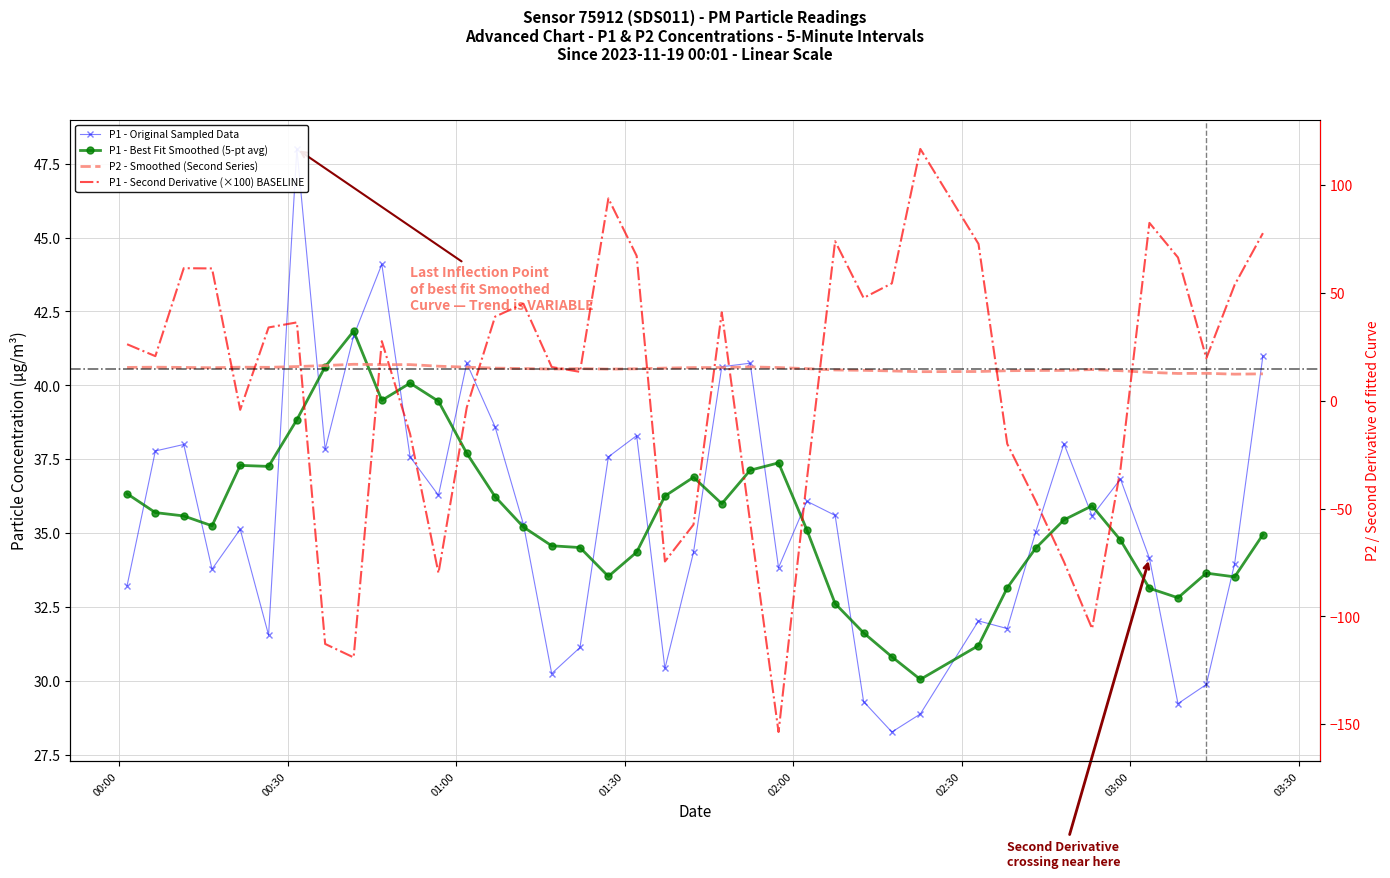

How many intersections are there between P1 - Original Sampled Data and P1 - Best Fit Smoothed (5-pt avg)?

21